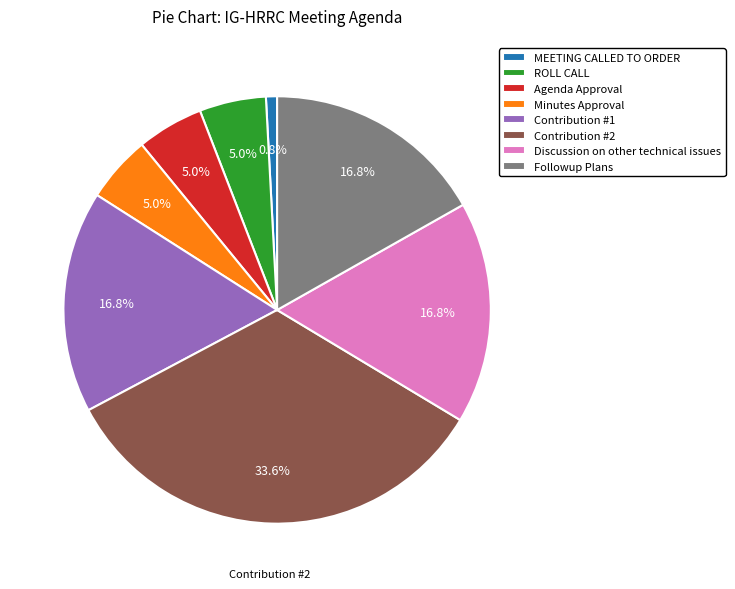

To the nearest percent, what is the combined percentage of Followup Plans and Minutes Approval?

22%